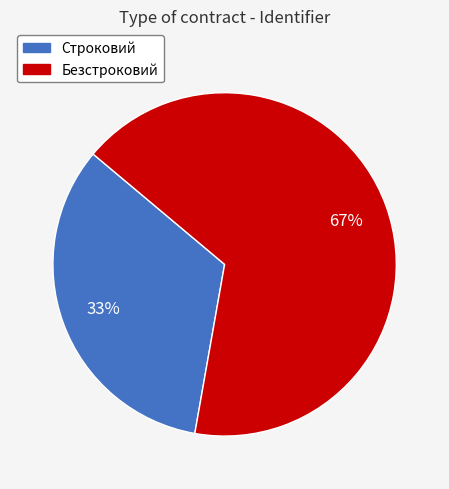

Is it true that Безстроковий is 61% of the pie?

False